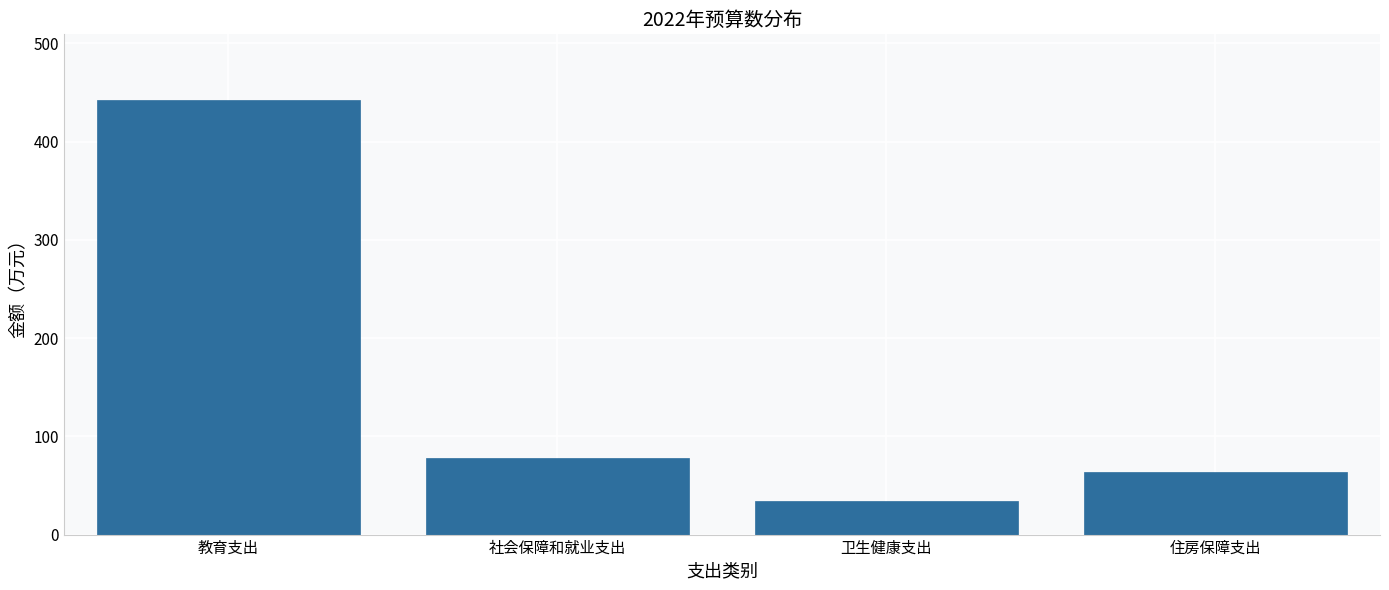

Reading left to right, transcribe all the data shown in this chart.

教育支出=442.7	社会保障和就业支出=77.5	卫生健康支出=34.5	住房保障支出=63.4